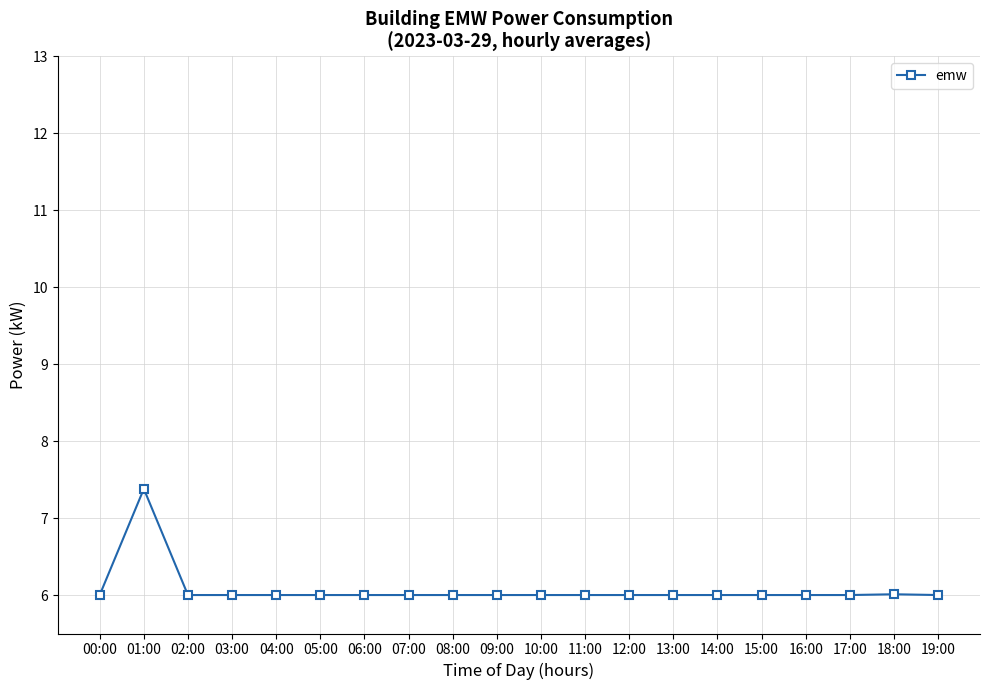

What is the difference between the maximum and second lowest values?

1.4